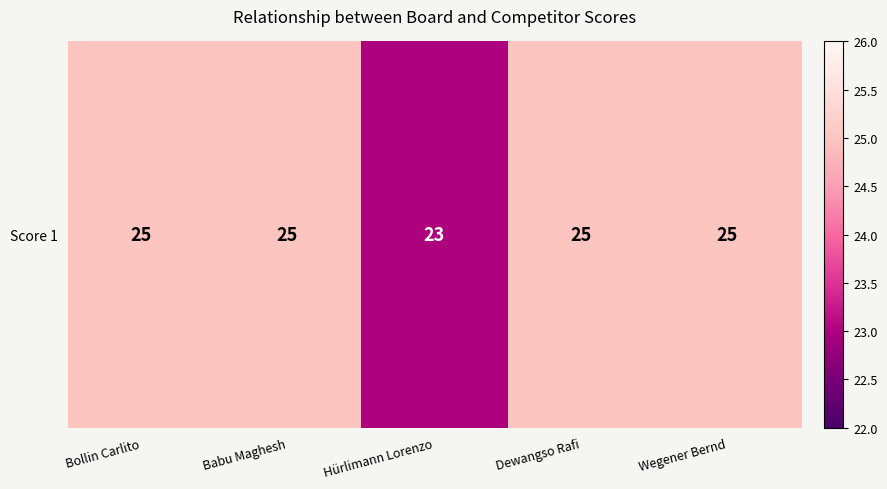

How many values are between 25 and 26?

4